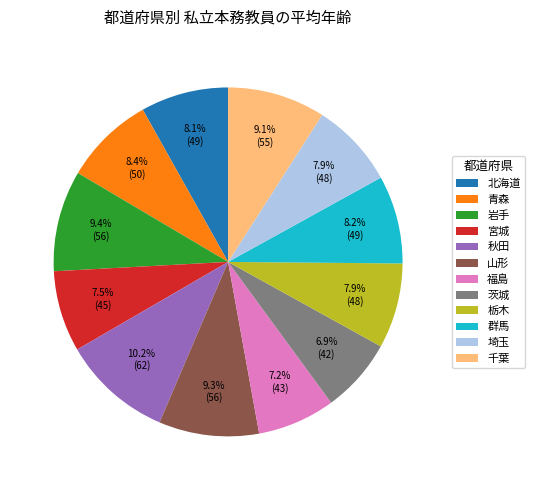

The 山形 slice represents 1% of the pie. True or false?

False